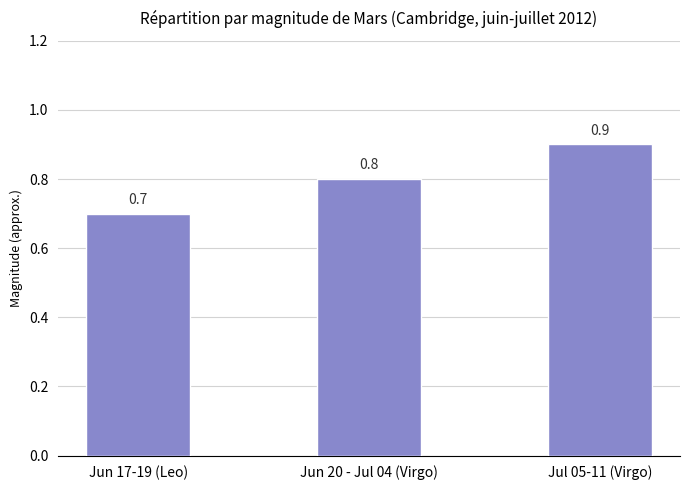

What is the sum of the values at Jun 20 - Jul 04 (Virgo) and Jun 17-19 (Leo)?

1.5